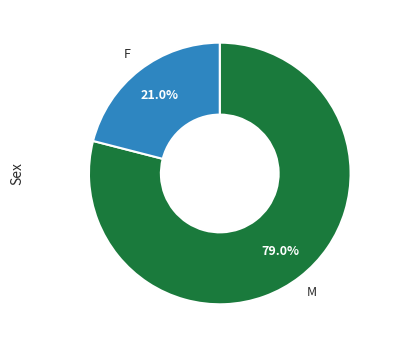

Does any single category account for the majority?

Yes